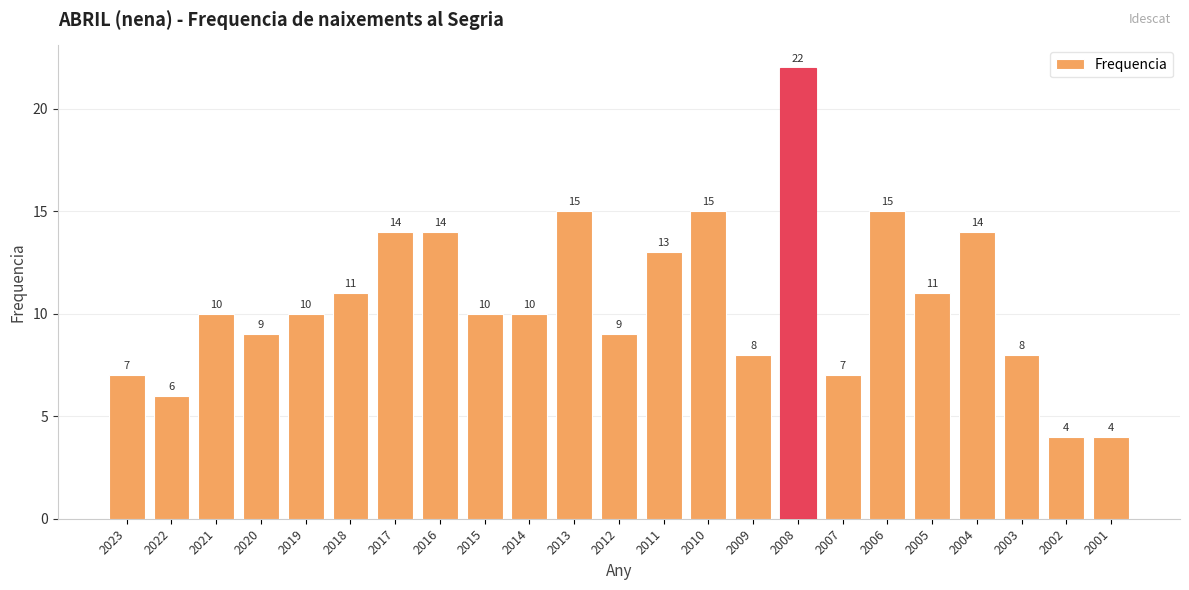

What is the average value?

11